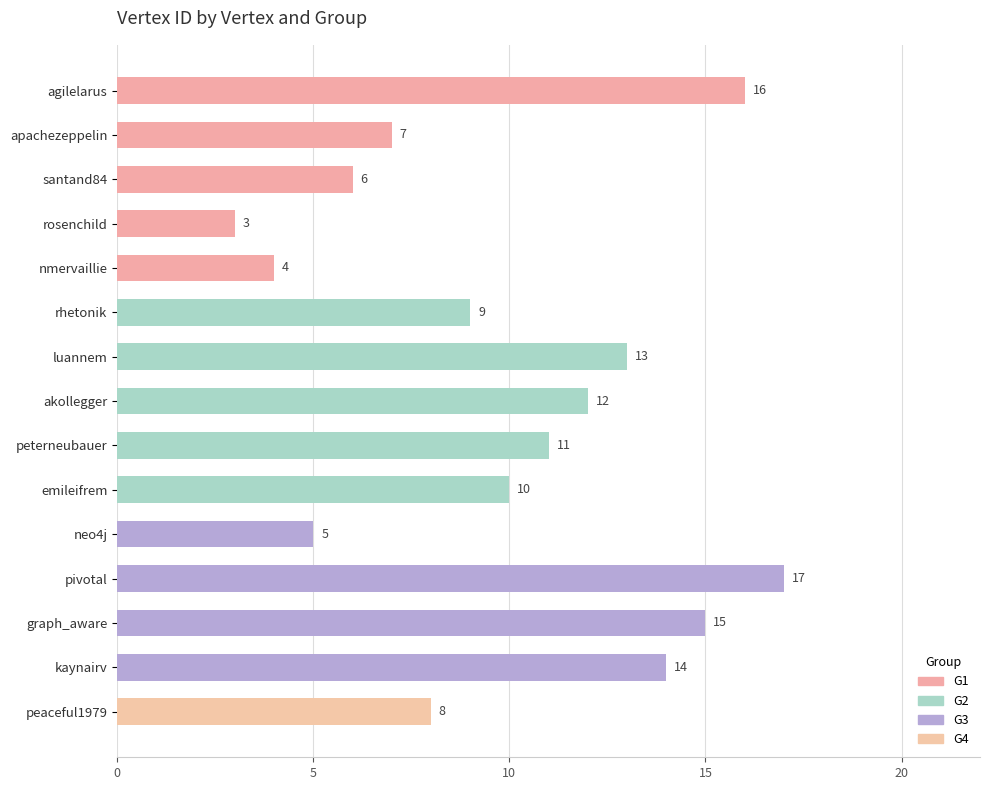

What is the difference between the maximum and minimum values?

14